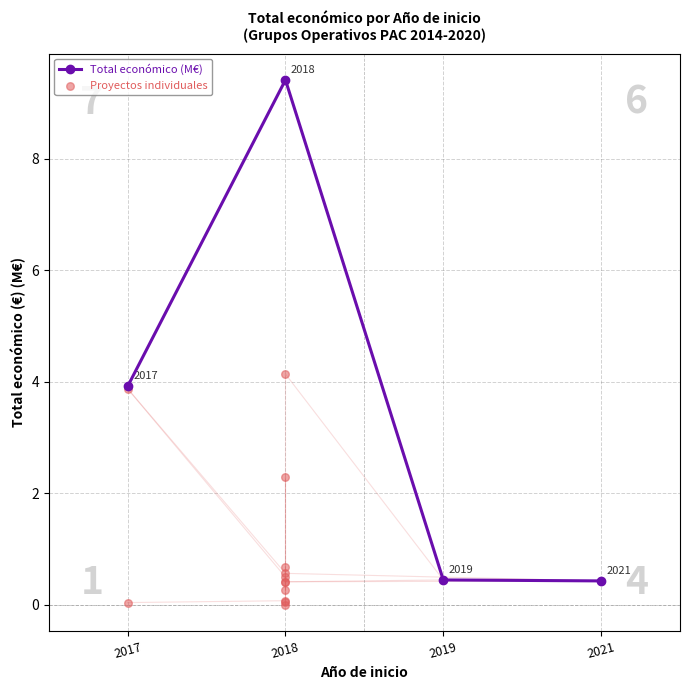

Between 2017 and 2018, which is larger?

2017